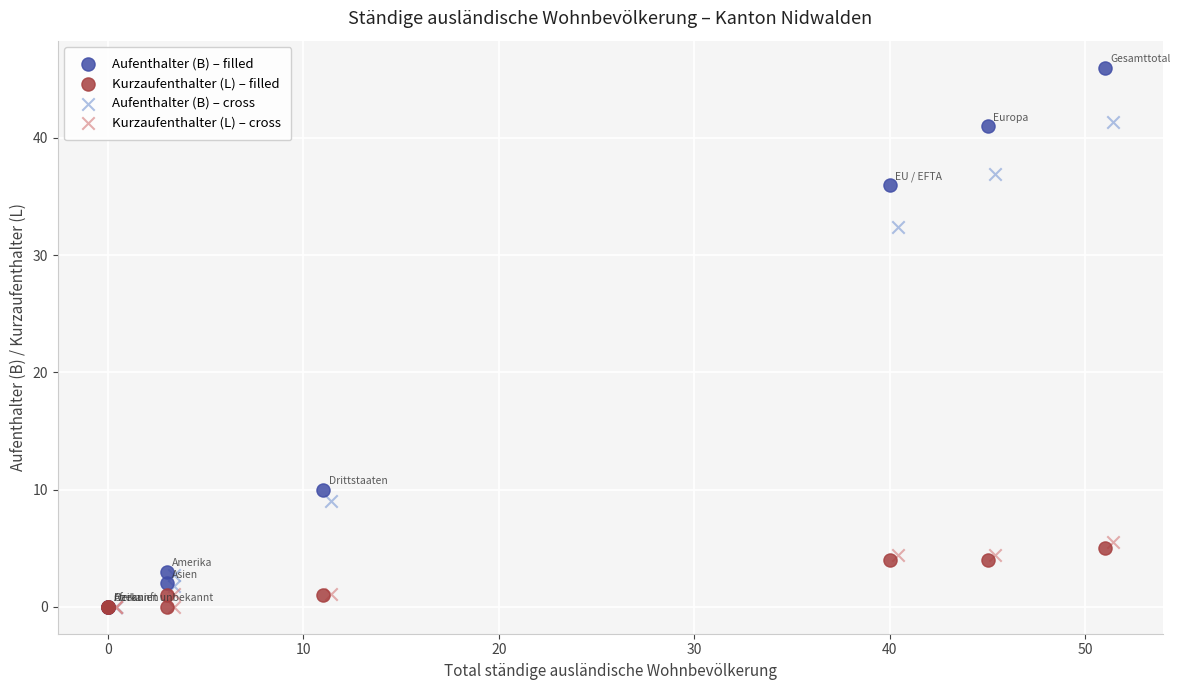

What are all the series names shown in the legend?

Aufenthalter (B) – filled, Kurzaufenthalter (L) – filled, Aufenthalter (B) – cross, Kurzaufenthalter (L) – cross